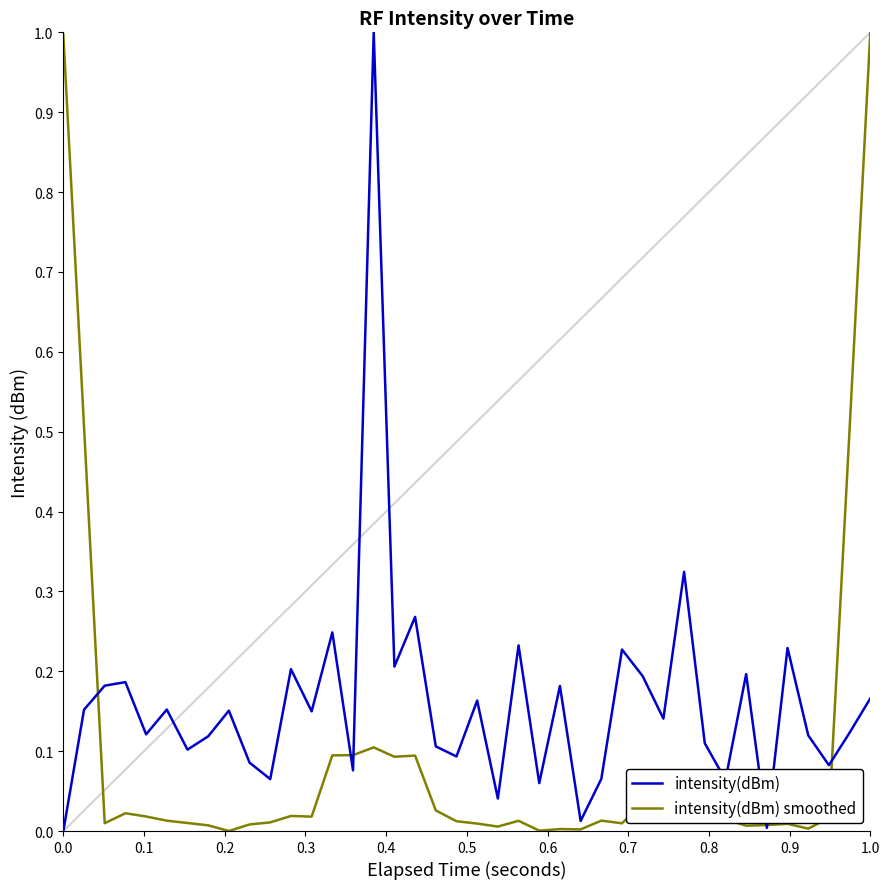

Which series has the largest total across all categories?

intensity(dBm)